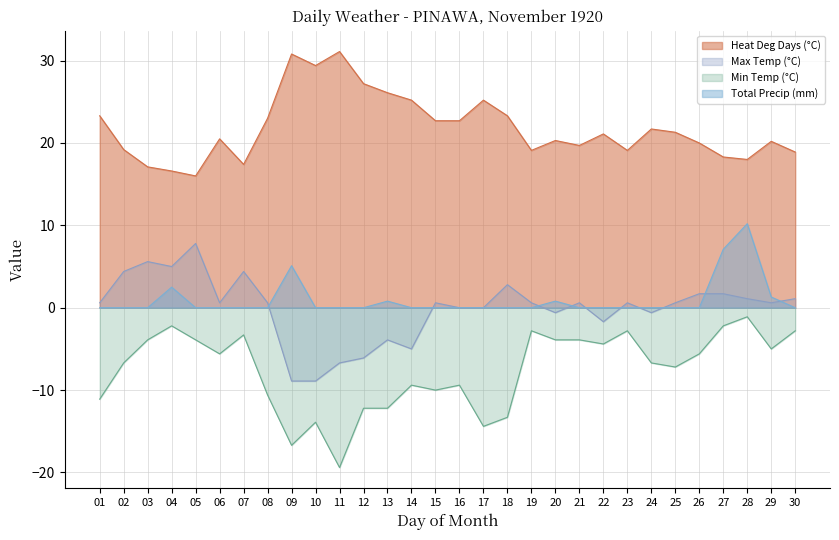

How many interior local peaks does the Max Temp (°C) series have?

8